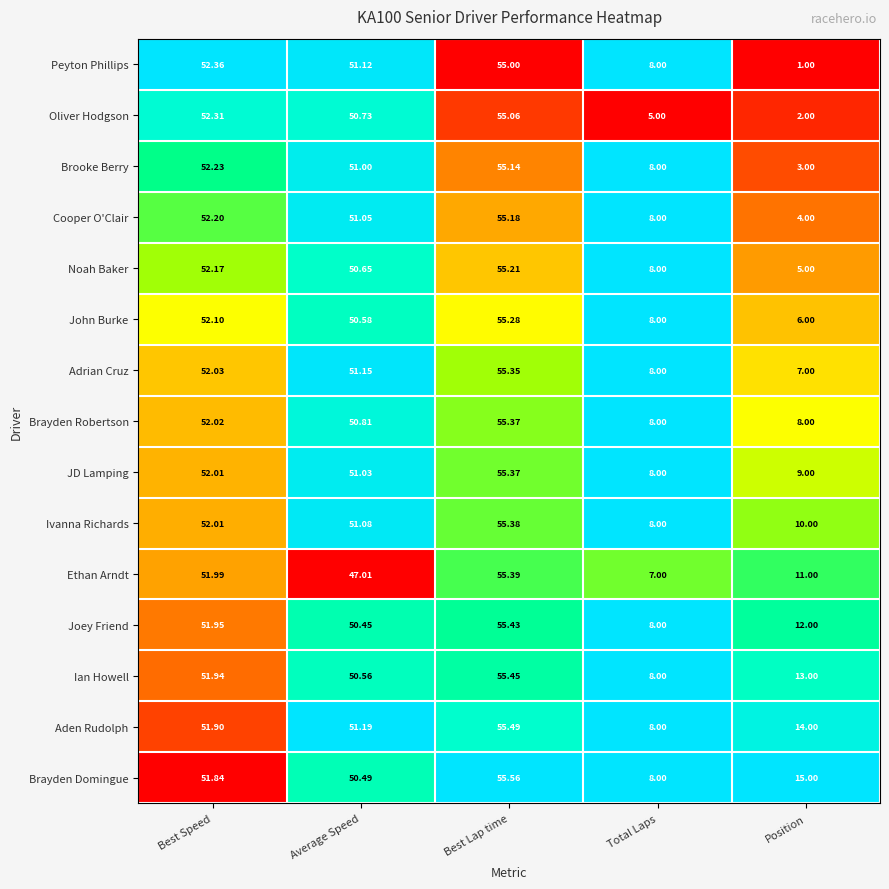

At which category does the chart reach its minimum across all series?

Position